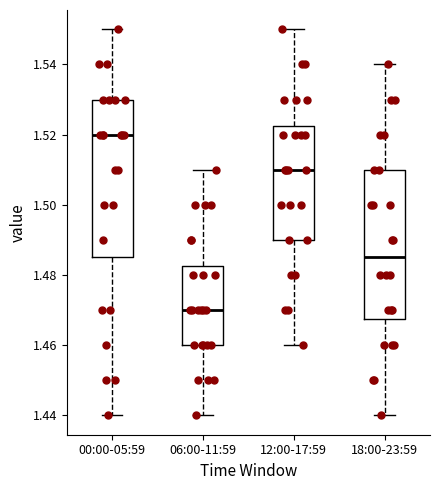

Comparing the boxes themselves (not the whiskers), which one is the tallest?

00:00-05:59